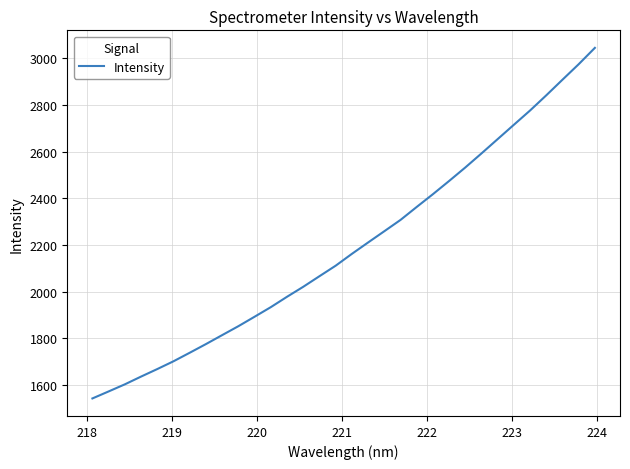

What is the greatest value displayed?

3044.5